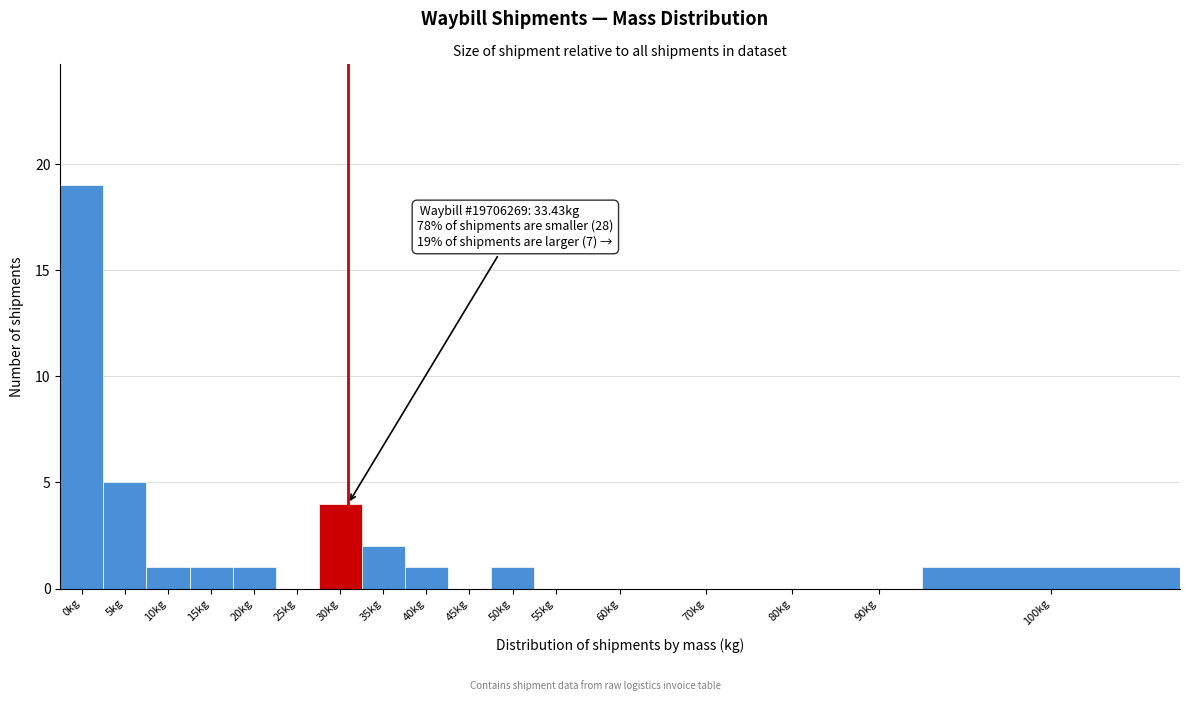

Reading right to left, what are all the values shown in this chart?

100kg=1	90kg=0	80kg=0	70kg=0	60kg=0	55kg=0	50kg=1	45kg=0	40kg=1	35kg=2	30kg=4	25kg=0	20kg=1	15kg=1	10kg=1	5kg=5	0kg=19